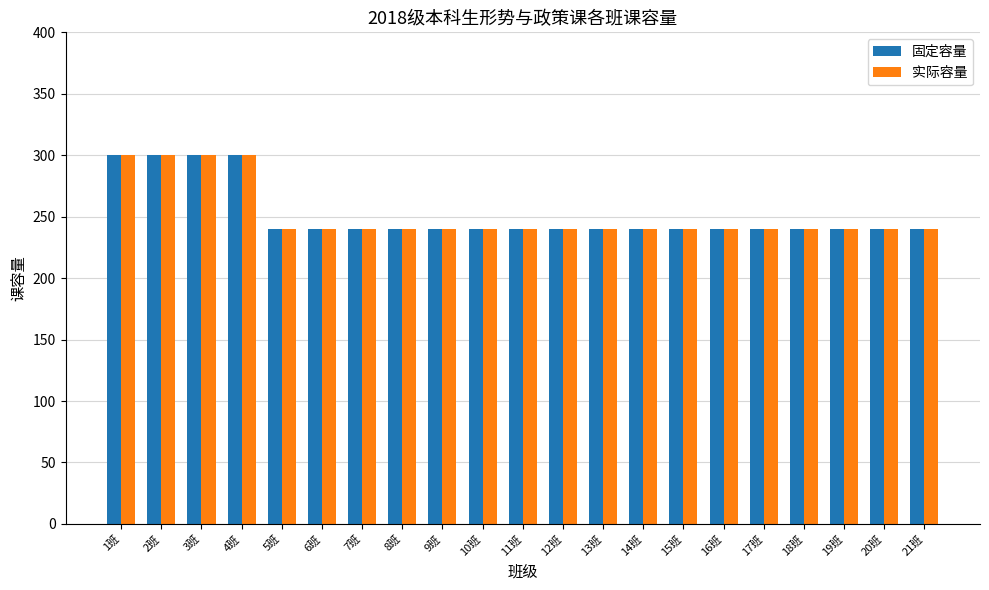

Is the value of 固定容量 at 4班 greater than the value of 实际容量 at 10班?

Yes